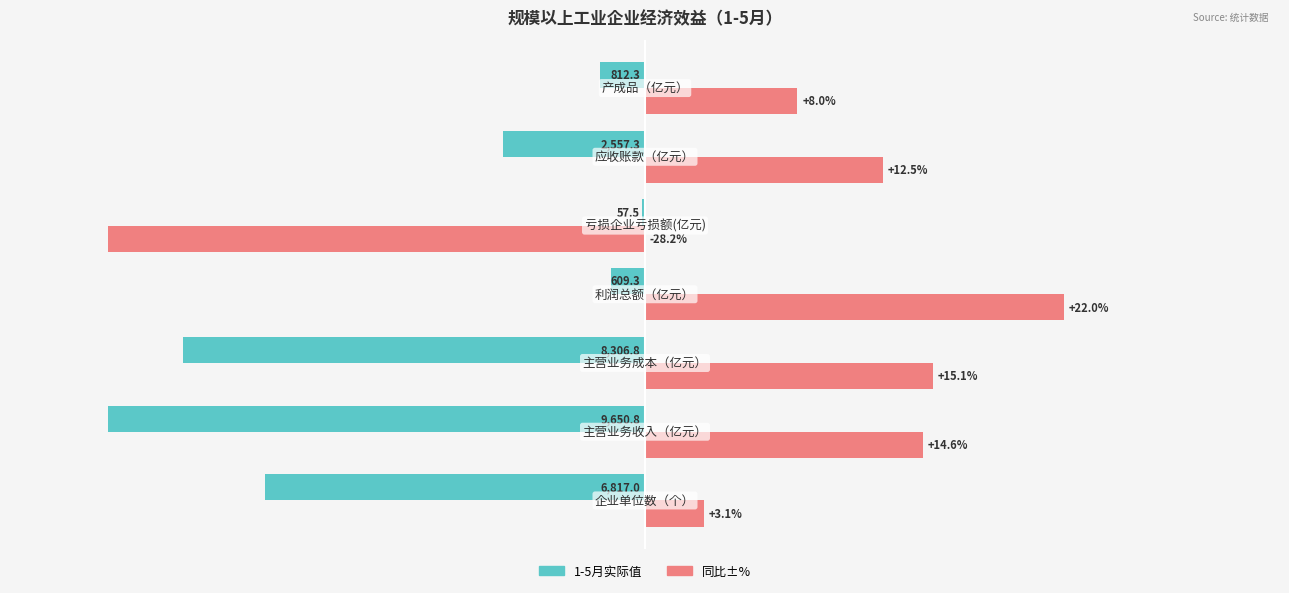

What are all the series names shown in the legend?

1-5月实际值, 同比±%